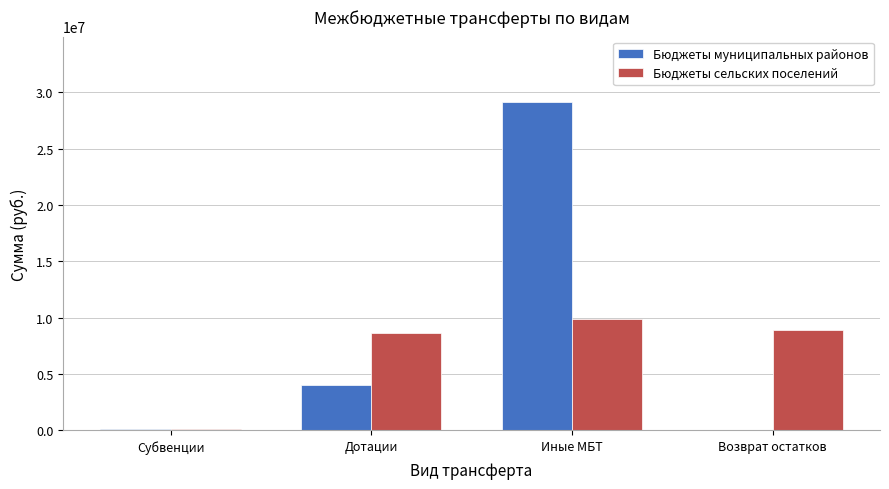

At which label is Бюджеты муниципальных районов closest to 14553844?

Дотации